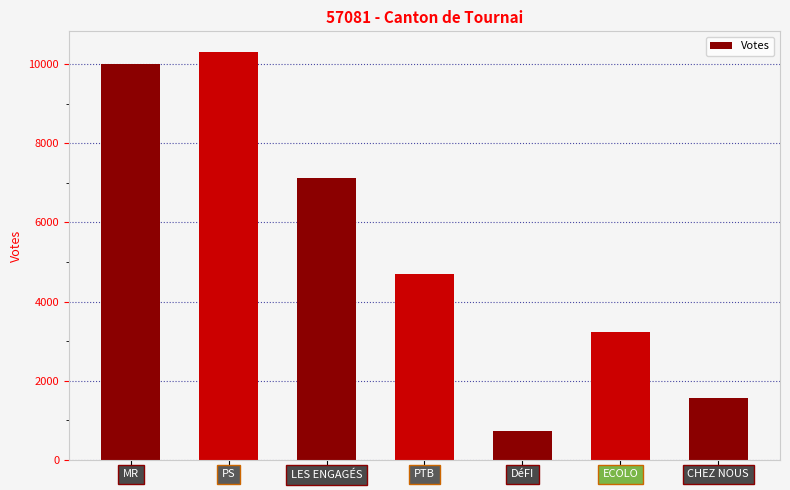

Which has a higher value, CHEZ NOUS or MR?

MR